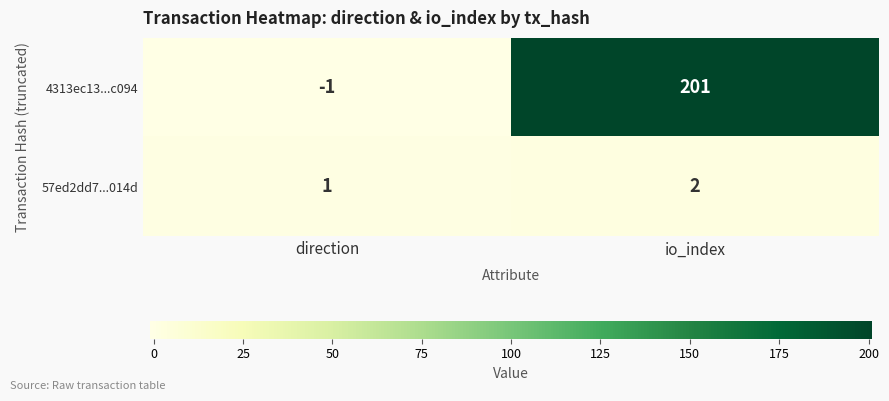

The 4313ec13...c094 series shows 201 at io_index. True or false?

True